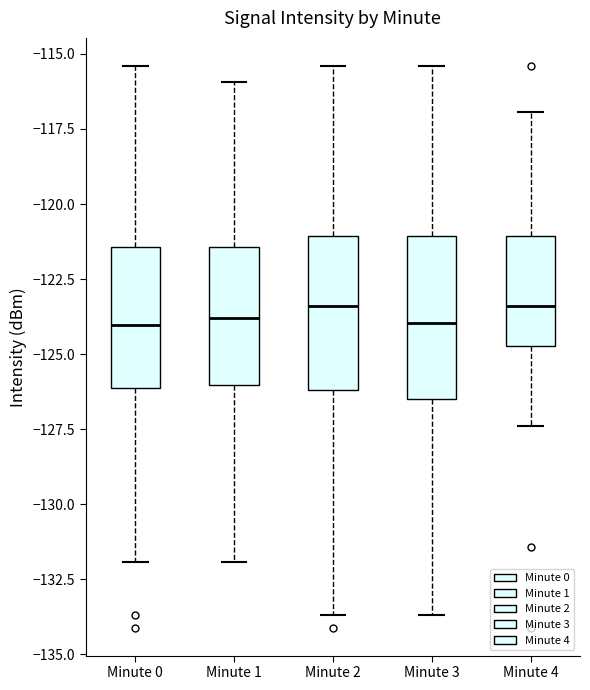

Reading left to right, read every box against the y-axis: the position of its median line, the range the box covers, and the ends of its whiskers. The values are not printed on the chart, so give them approximately, as read against the axis.

Minute 0: median -124.0, box -126.0 to -121.5, whiskers -132.0 to -115.5
Minute 1: median -124.0, box -126.0 to -121.5, whiskers -132.0 to -116.0
Minute 2: median -123.5, box -126.0 to -121.0, whiskers -133.5 to -115.5
Minute 3: median -124.0, box -126.5 to -121.0, whiskers -133.5 to -115.5
Minute 4: median -123.5, box -124.5 to -121.0, whiskers -127.5 to -117.0